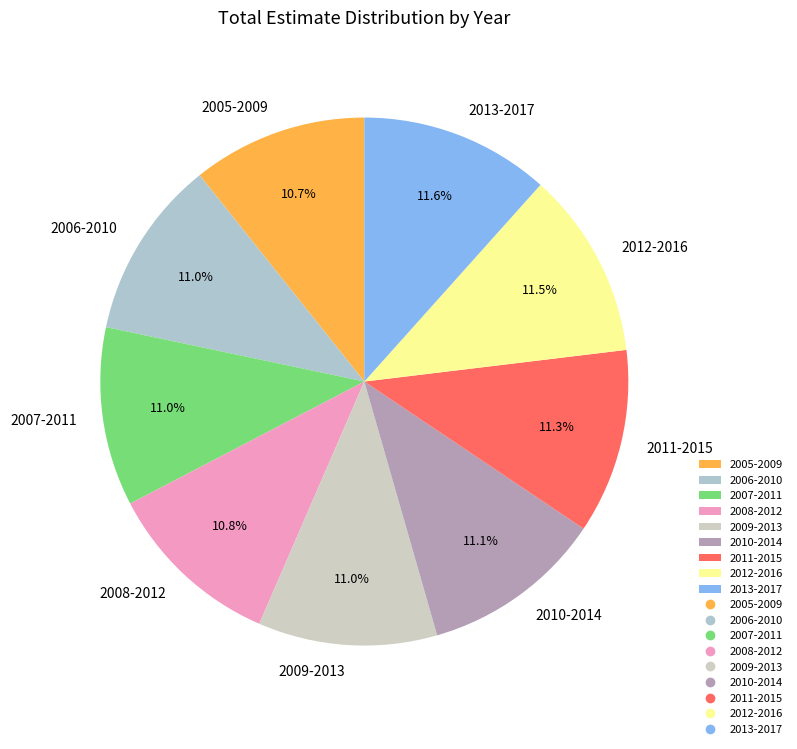

What is the total percentage of 2006-2010 and 2013-2017?

22.6%